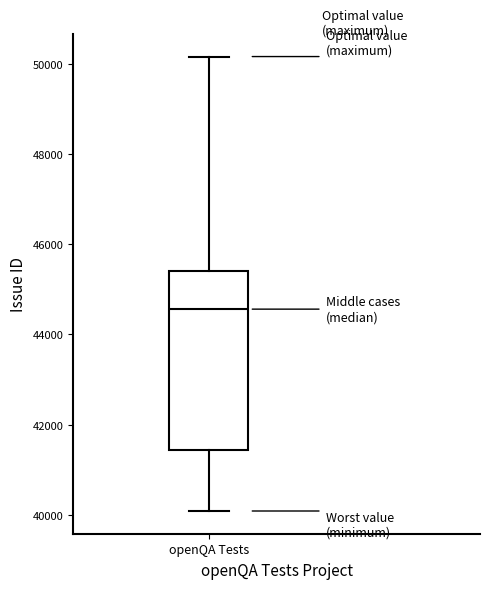

Where is the upper edge of the box for openQA Tests on the y-axis? The values are not printed on the chart, so give them approximately, as read against the axis.

45400